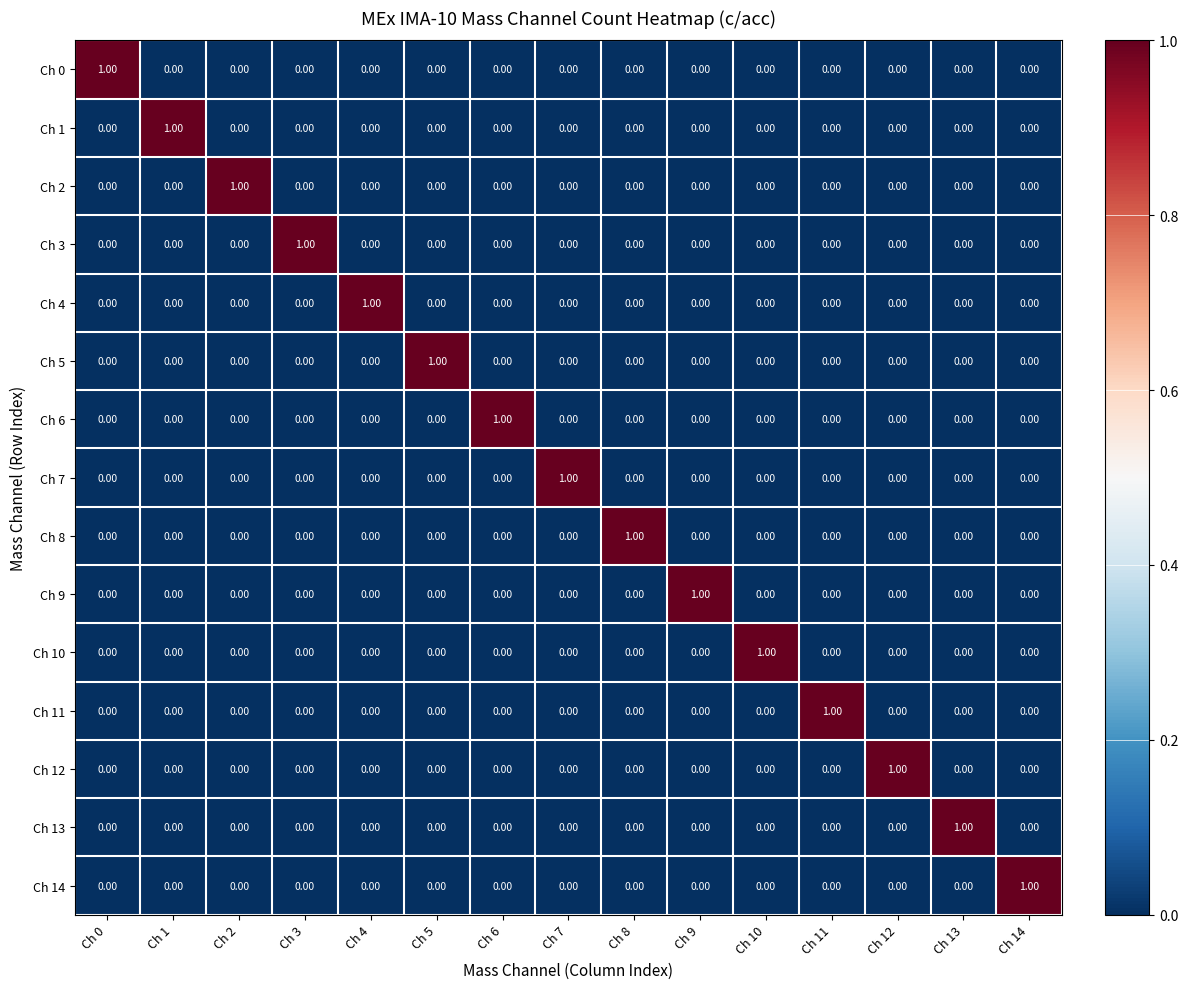

At how many categories does at least one series exceed 0?

15